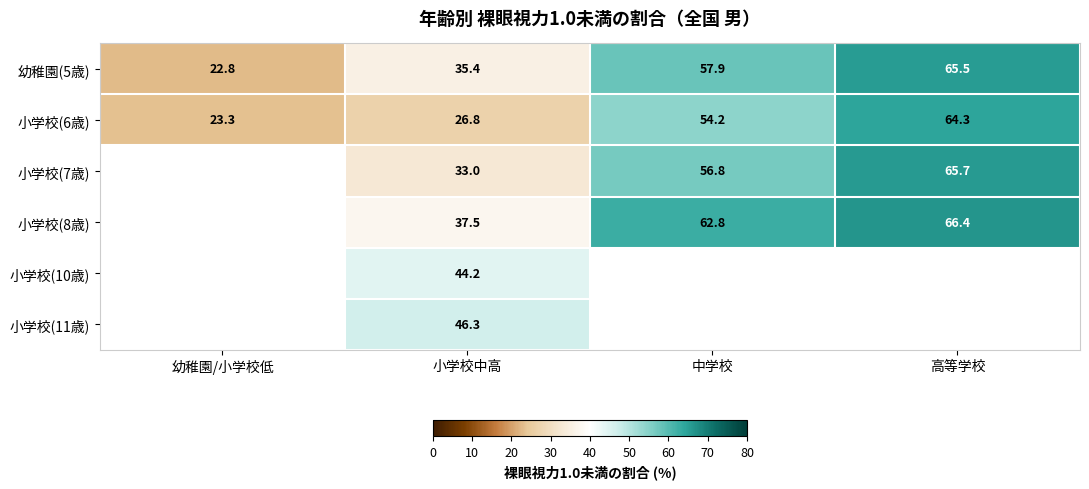

At which category is the sum across all series the highest?

高等学校